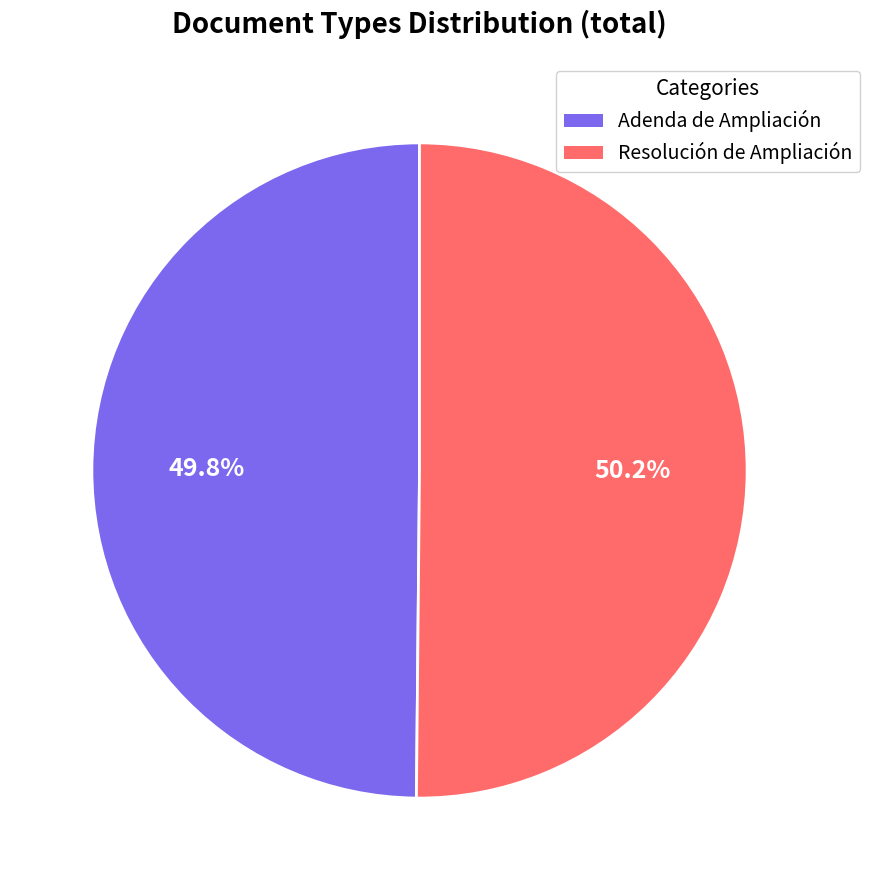

Is there any slice that represents more than half of the pie?

Yes